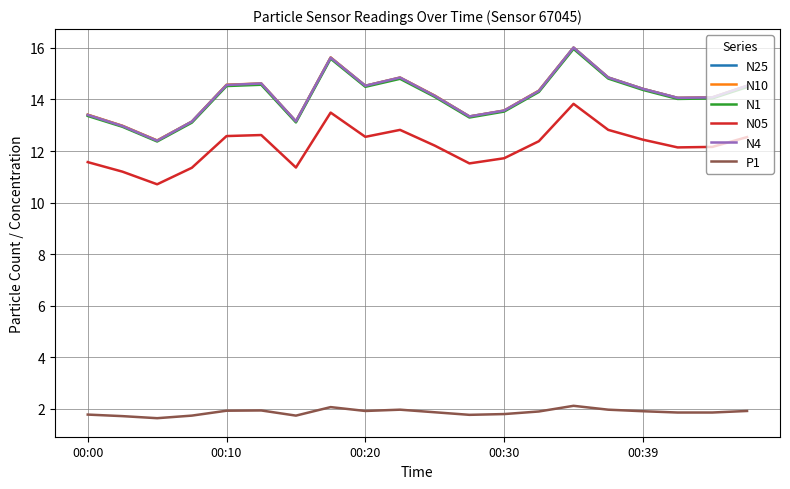

What is the average value of the N05 series?

12.2